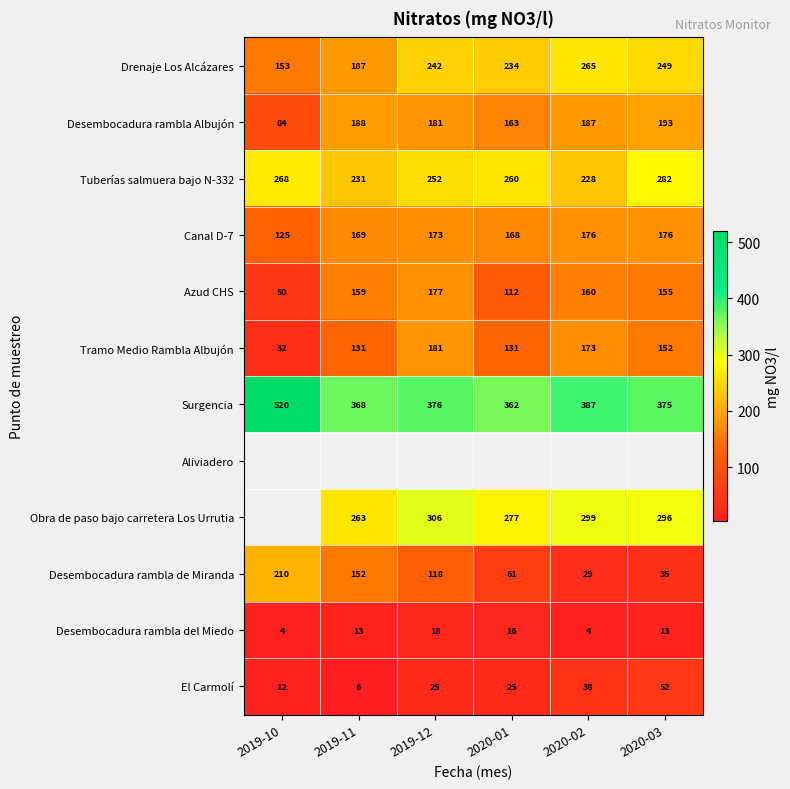

The value of Tuberías salmuera bajo N-332 at 2020-03 is 427.9. True or false?

False